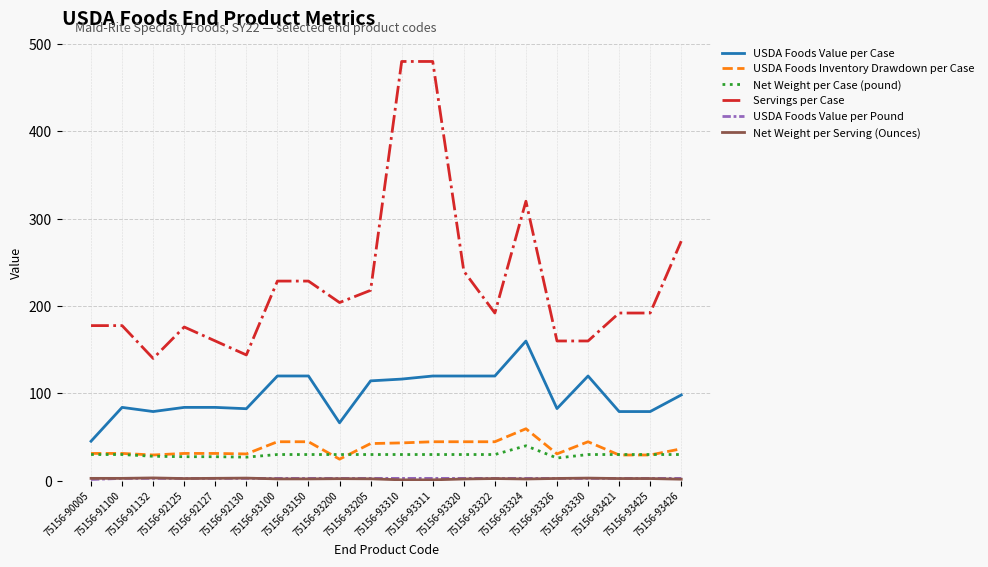

True or false: Net Weight per Case (pound) and Servings per Case cross at least once.

False